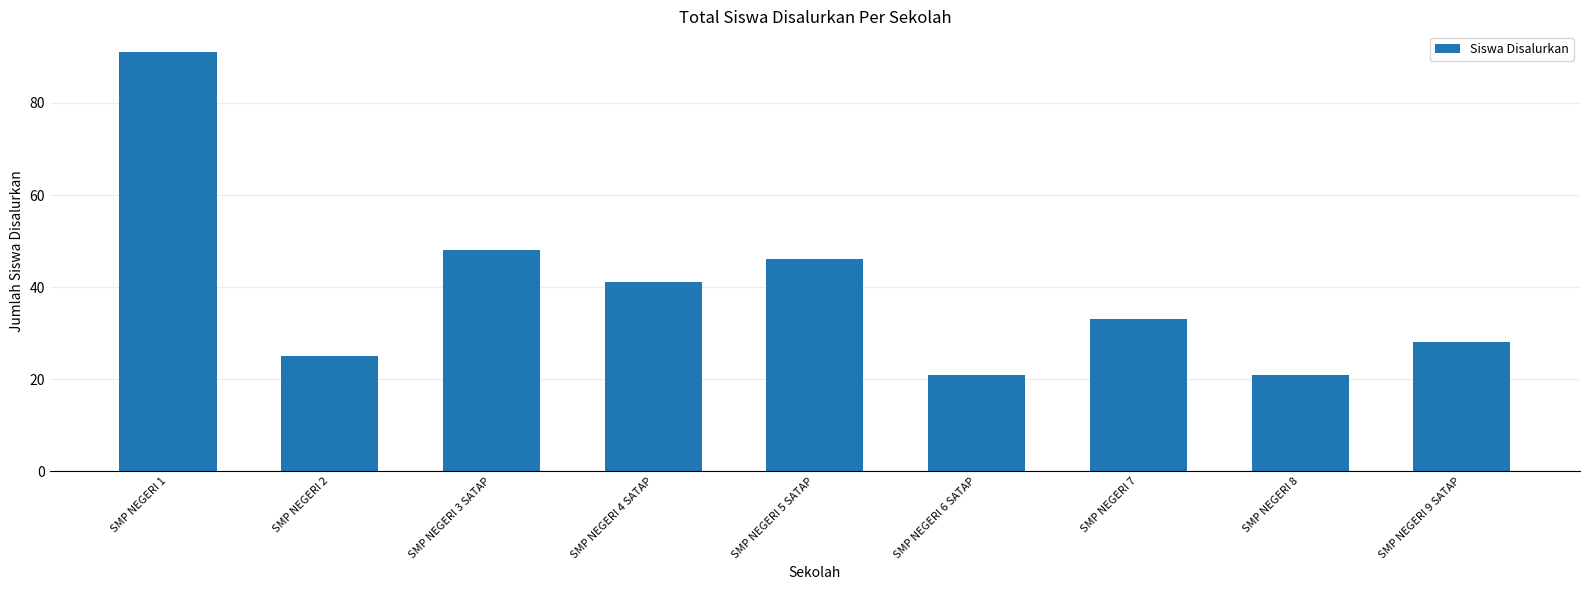

What is the greatest value displayed?

91